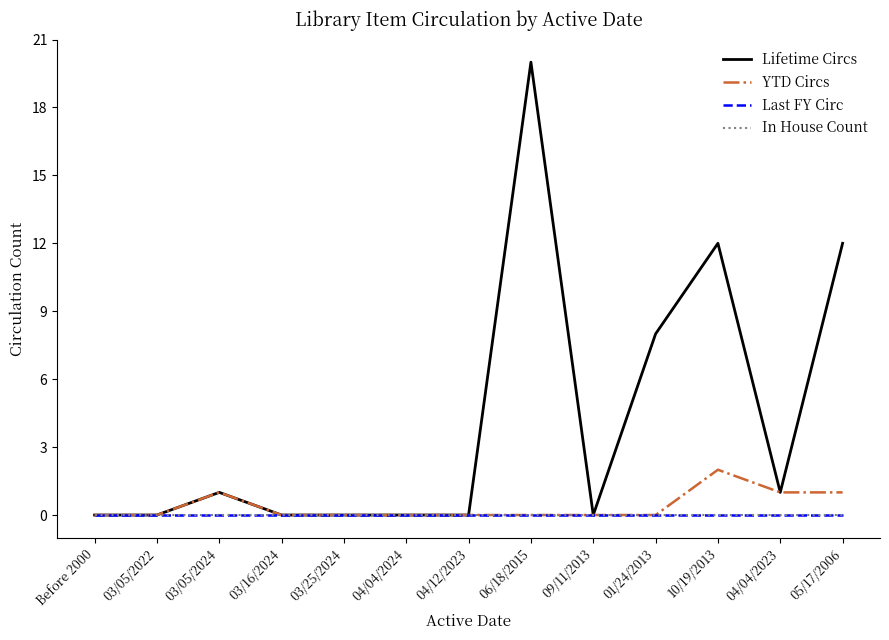

Does the chart display data point markers on the line(s)?

No